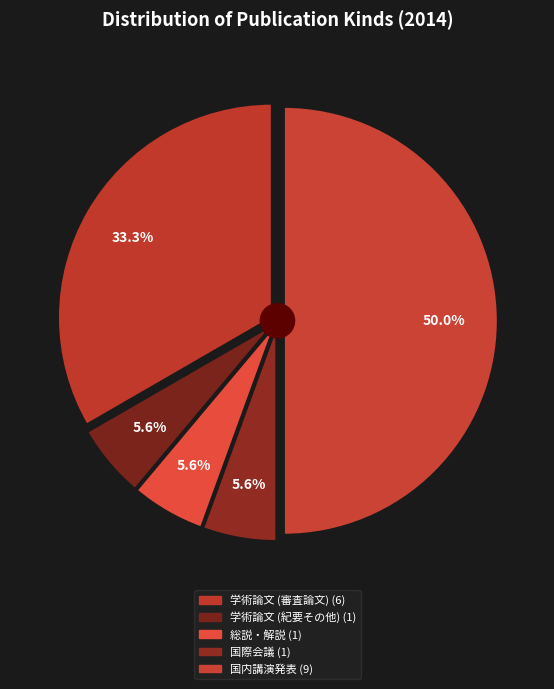

To the nearest percent, what percentage of the pie is 学術論文 (審査論文)?

33%